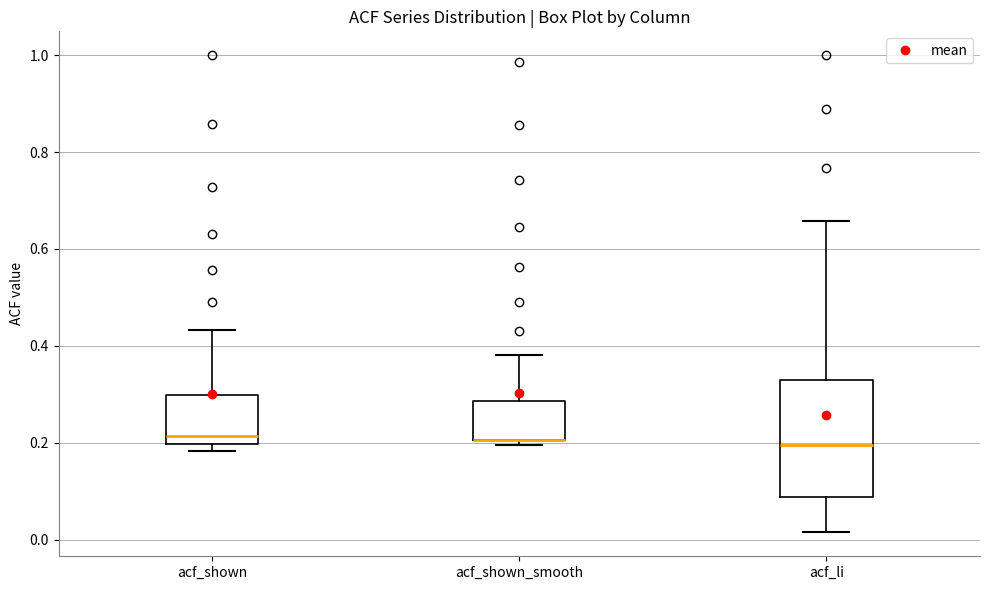

Where does the upper whisker of the box for acf_shown_smooth end on the y-axis? The values are not printed on the chart, so give them approximately, as read against the axis.

0.38